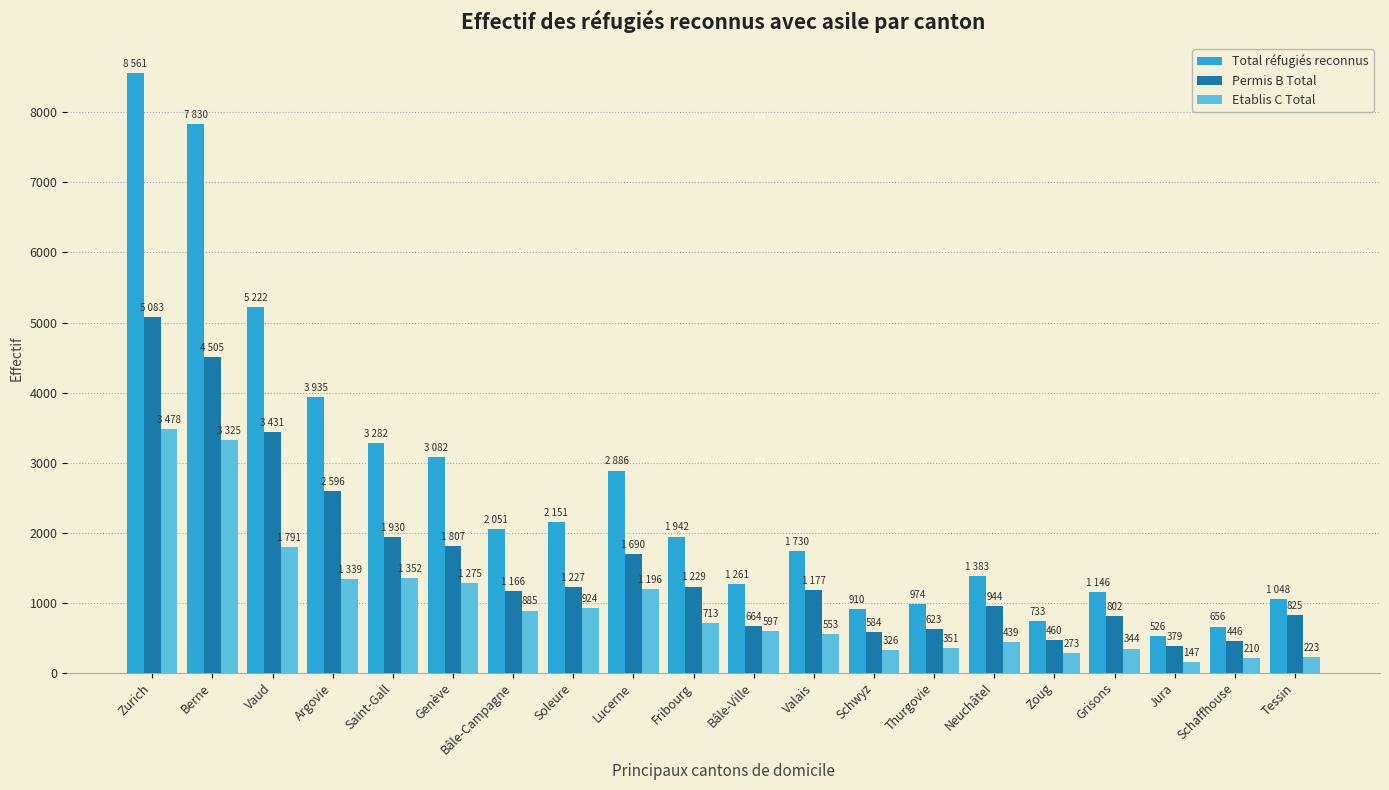

List the series in order of their peak value, highest first.

Total réfugiés reconnus, Permis B Total, Etablis C Total